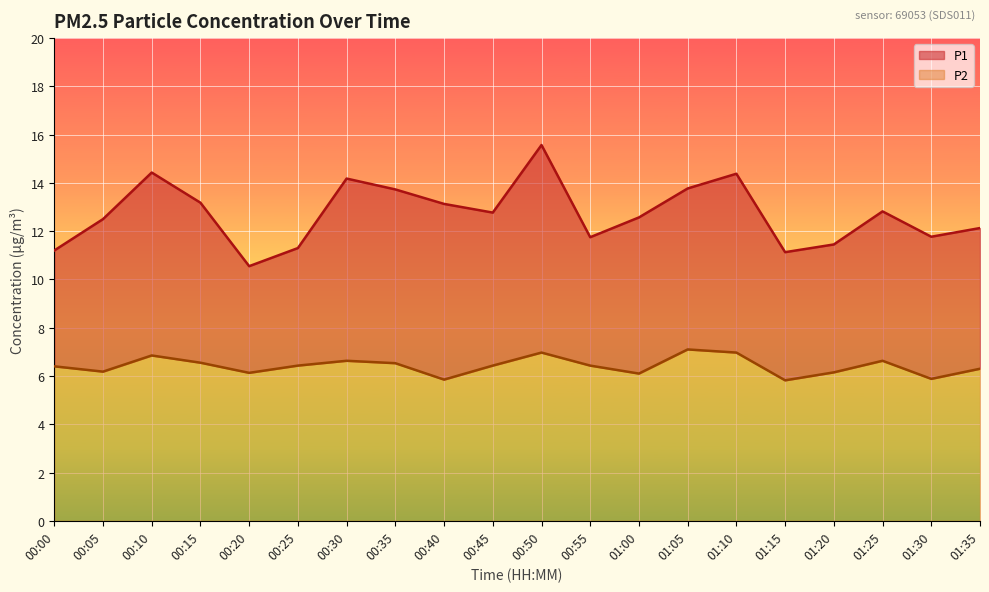

How many lines are shown in the chart?

2